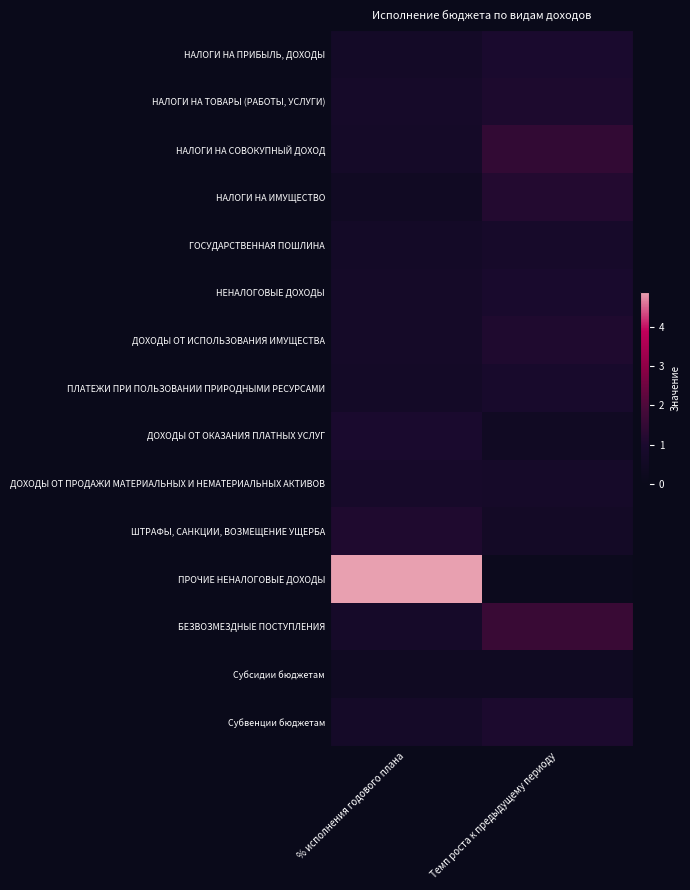

Reading right to left, extract all data points from this chart.

НАЛОГИ НА ПРИБЫЛЬ, ДОХОДЫ: Темп роста к предыдущему периоду=1.0	% исполнения годового плана=0.7
НАЛОГИ НА ТОВАРЫ (РАБОТЫ, УСЛУГИ): Темп роста к предыдущему периоду=1.1	% исполнения годового плана=0.8
НАЛОГИ НА СОВОКУПНЫЙ ДОХОД: Темп роста к предыдущему периоду=1.5	% исполнения годового плана=0.7
НАЛОГИ НА ИМУЩЕСТВО: Темп роста к предыдущему периоду=1.2	% исполнения годового плана=0.5
ГОСУДАРСТВЕННАЯ ПОШЛИНА: Темп роста к предыдущему периоду=0.8	% исполнения годового плана=0.6
НЕНАЛОГОВЫЕ ДОХОДЫ: Темп роста к предыдущему периоду=1.0	% исполнения годового плана=0.7
ДОХОДЫ ОТ ИСПОЛЬЗОВАНИЯ ИМУЩЕСТВА: Темп роста к предыдущему периоду=1.1	% исполнения годового плана=0.7
ПЛАТЕЖИ ПРИ ПОЛЬЗОВАНИИ ПРИРОДНЫМИ РЕСУРСАМИ: Темп роста к предыдущему периоду=0.9	% исполнения годового плана=0.7
ДОХОДЫ ОТ ОКАЗАНИЯ ПЛАТНЫХ УСЛУГ: Темп роста к предыдущему периоду=0.4	% исполнения годового плана=1.0
ДОХОДЫ ОТ ПРОДАЖИ МАТЕРИАЛЬНЫХ И НЕМАТЕРИАЛЬНЫХ АКТИВОВ: Темп роста к предыдущему периоду=0.8	% исполнения годового плана=0.8
ШТРАФЫ, САНКЦИИ, ВОЗМЕЩЕНИЕ УЩЕРБА: Темп роста к предыдущему периоду=0.6	% исполнения годового плана=1.1
ПРОЧИЕ НЕНАЛОГОВЫЕ ДОХОДЫ: Темп роста к предыдущему периоду=0.2	% исполнения годового плана=4.9
БЕЗВОЗМЕЗДНЫЕ ПОСТУПЛЕНИЯ: Темп роста к предыдущему периоду=1.6	% исполнения годового плана=0.8
Субсидии бюджетам: Темп роста к предыдущему периоду=0.4	% исполнения годового плана=0.4
Субвенции бюджетам: Темп роста к предыдущему периоду=1.0	% исполнения годового плана=0.7